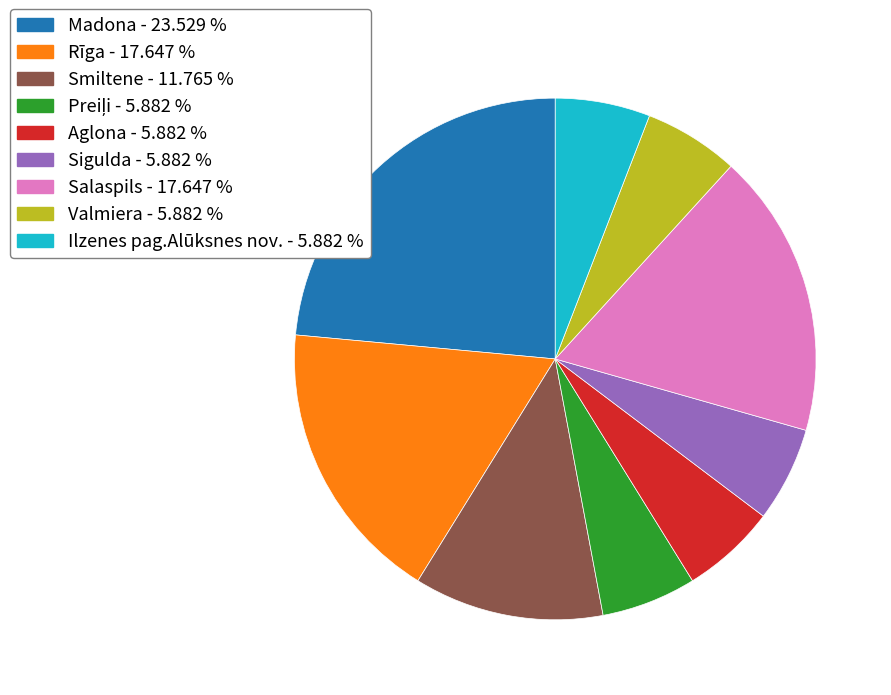

Which has a higher value, Madona or Smiltene?

Madona